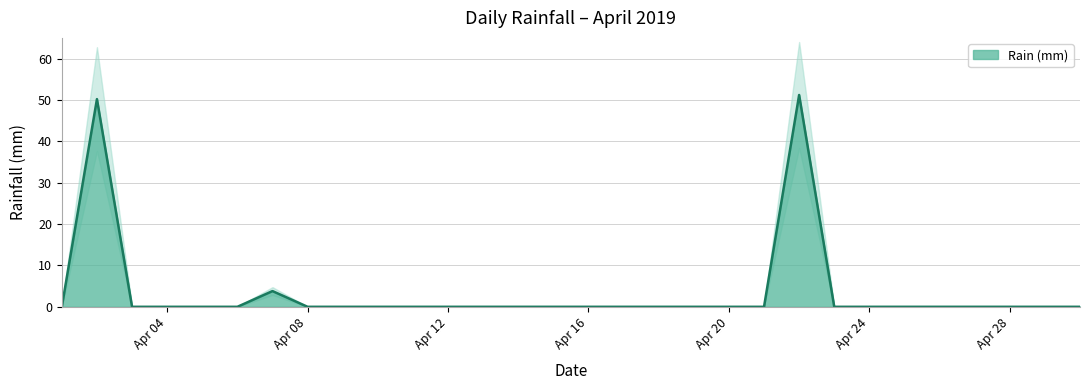

What is the change in value from 2019-04-22 to 2019-04-23?

-51.2